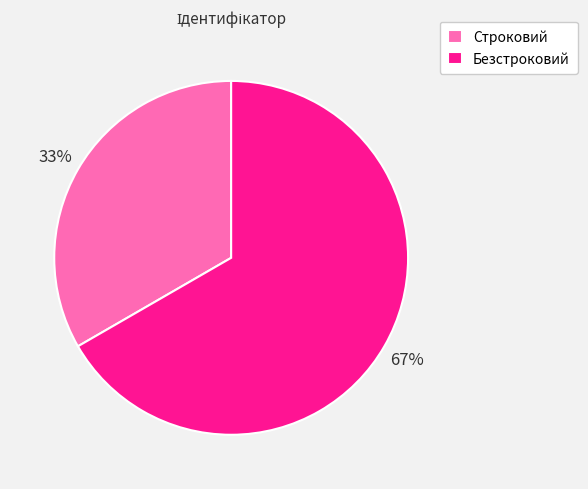

Do Безстроковий and Строковий together represent more than half of the pie?

Yes